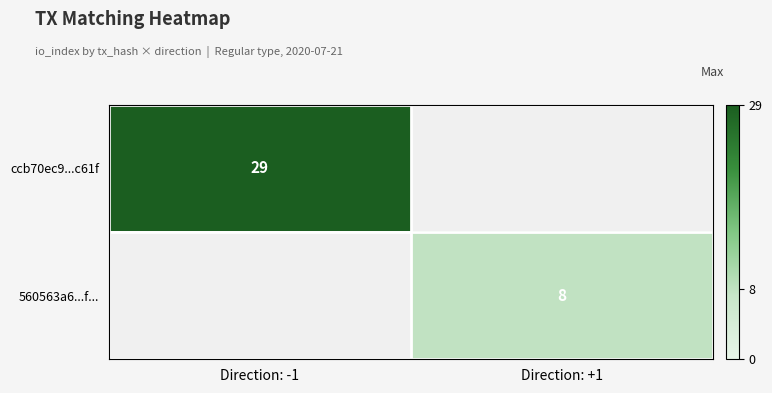

How many positive values does the ccb70ec9...c61f series have?

1